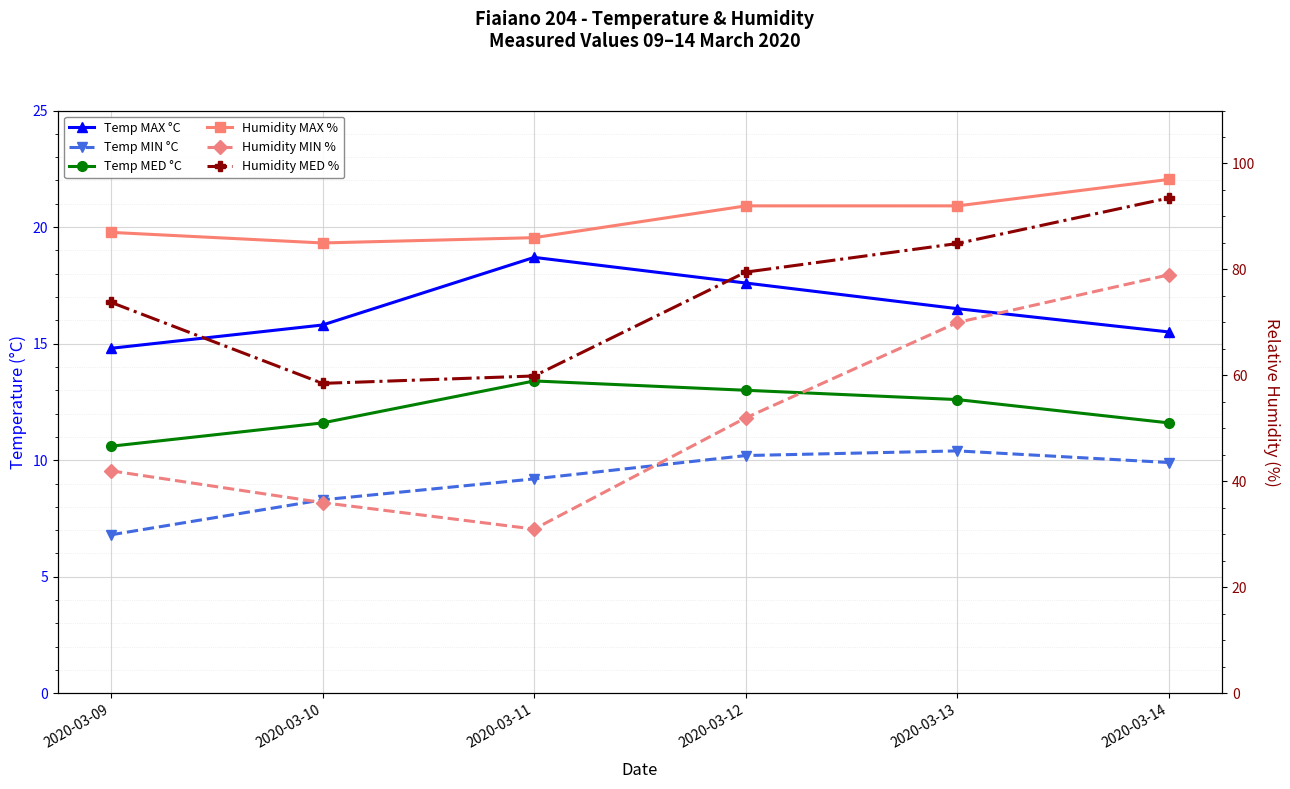

What is the minimum value shown in the chart?

6.8